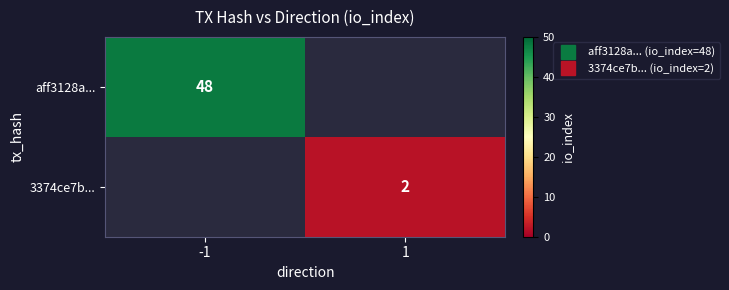

Rank the categories by aff3128a... value from highest to lowest.

-1, 1